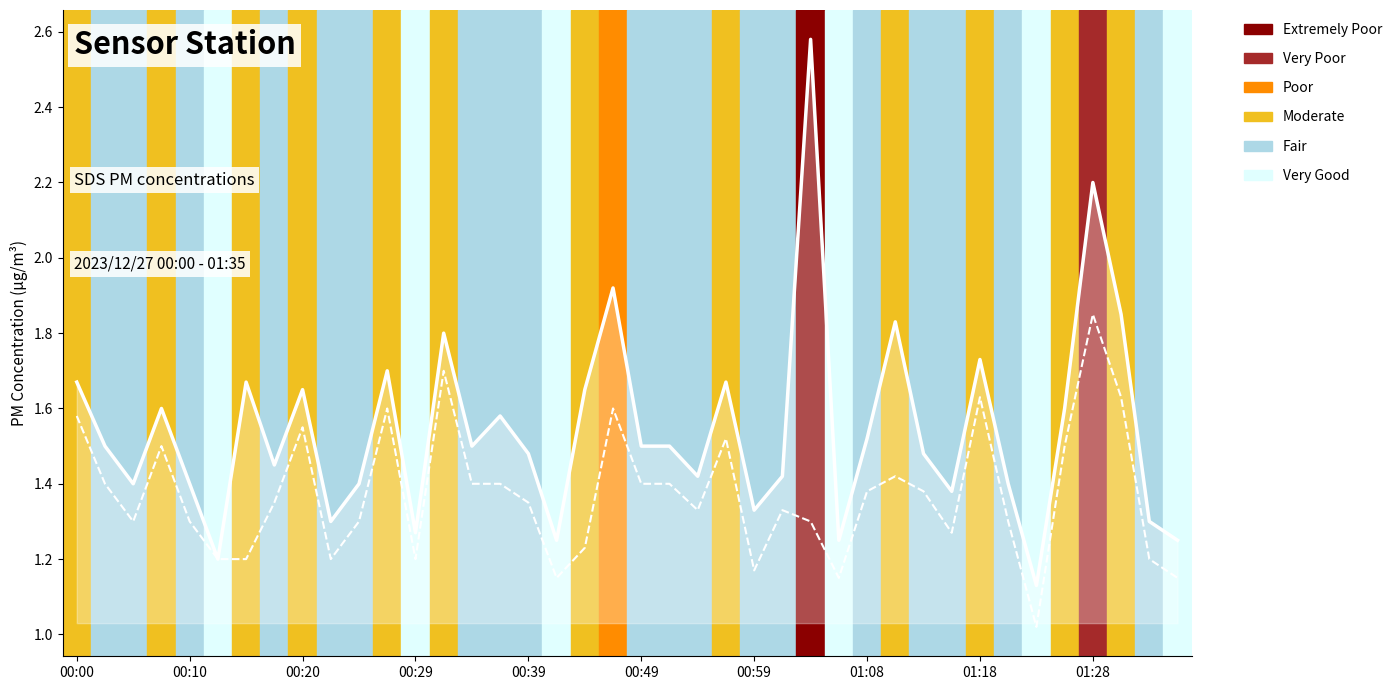

List the series in order of their peak value, highest first.

SDS_P1 line, SDS_P2